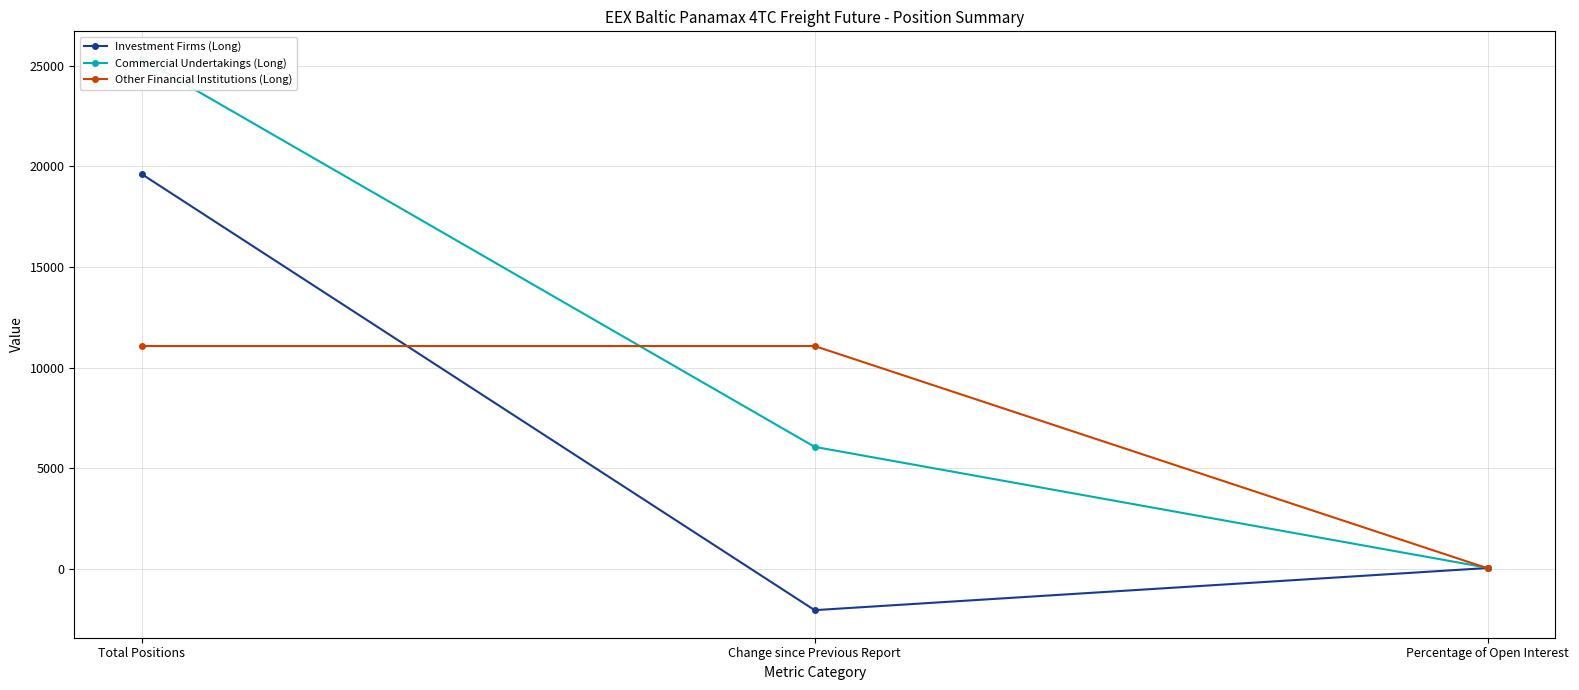

What are all the series names shown in the legend?

Investment Firms (Long), Commercial Undertakings (Long), Other Financial Institutions (Long)